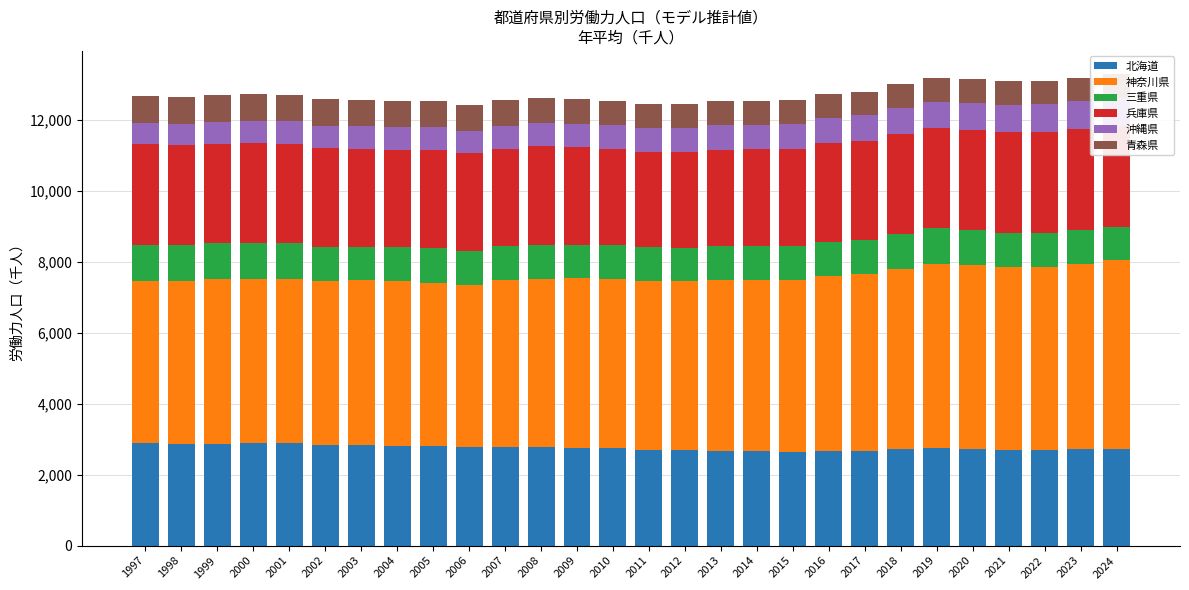

How many values in the 神奈川県 series are below 4778?

14